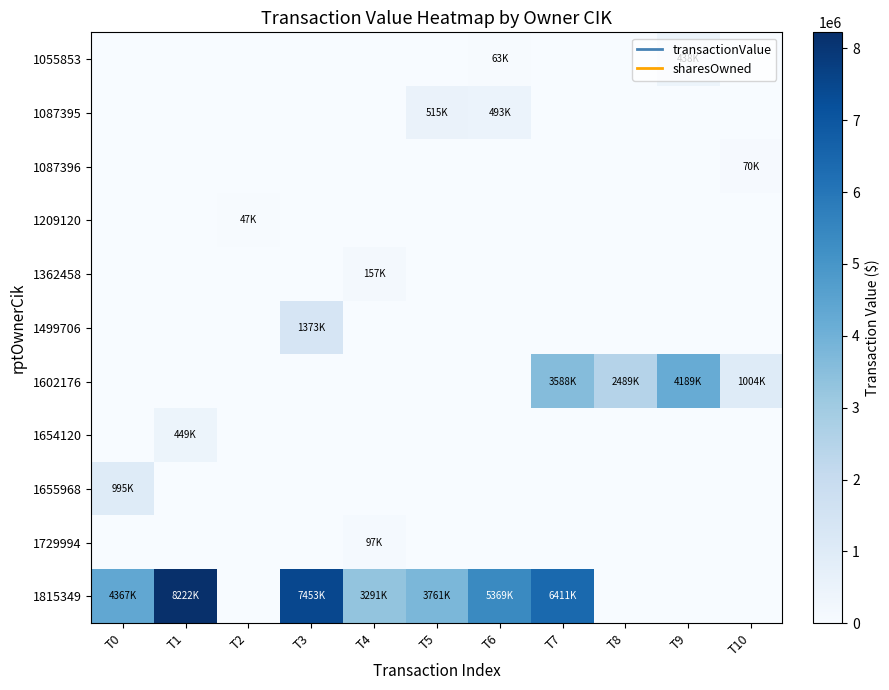

Reading left to right, list all the values displayed in this chart.

1055853: T0=0	T1=0	T2=0	T3=0	T4=0	T5=0	T6=63025	T7=0	T8=0	T9=438512	T10=0
1087395: T0=0	T1=0	T2=0	T3=0	T4=0	T5=515000	T6=493000	T7=0	T8=0	T9=0	T10=0
1087396: T0=0	T1=0	T2=0	T3=0	T4=0	T5=0	T6=0	T7=0	T8=0	T9=0	T10=70157
1209120: T0=0	T1=0	T2=47893	T3=0	T4=0	T5=0	T6=0	T7=0	T8=0	T9=0	T10=0
1362458: T0=0	T1=0	T2=0	T3=0	T4=157500	T5=0	T6=0	T7=0	T8=0	T9=0	T10=0
1499706: T0=0	T1=0	T2=0	T3=1373963	T4=0	T5=0	T6=0	T7=0	T8=0	T9=0	T10=0
1602176: T0=0	T1=0	T2=0	T3=0	T4=0	T5=0	T6=0	T7=3588410	T8=2489614	T9=4189350	T10=1004315
1654120: T0=0	T1=449468	T2=0	T3=0	T4=0	T5=0	T6=0	T7=0	T8=0	T9=0	T10=0
1655968: T0=995911	T1=0	T2=0	T3=0	T4=0	T5=0	T6=0	T7=0	T8=0	T9=0	T10=0
1729994: T0=0	T1=0	T2=0	T3=0	T4=97781	T5=0	T6=0	T7=0	T8=0	T9=0	T10=0
1815349: T0=4367030	T1=8222375	T2=0	T3=7453740	T4=3291800	T5=3761859	T6=5369346	T7=6411750	T8=0	T9=0	T10=0